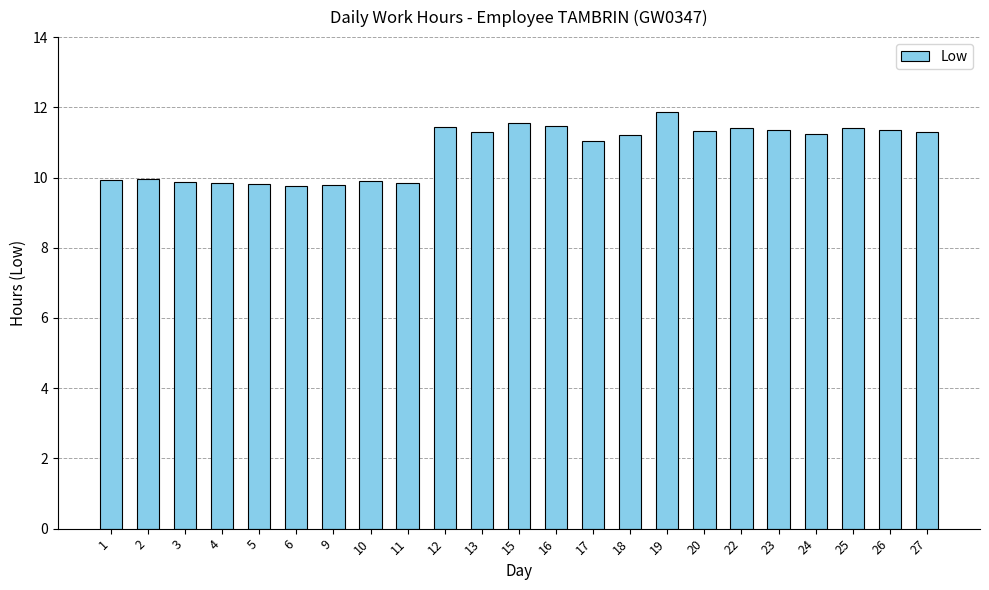

What is the sum of the values at 13 and 5?

21.1